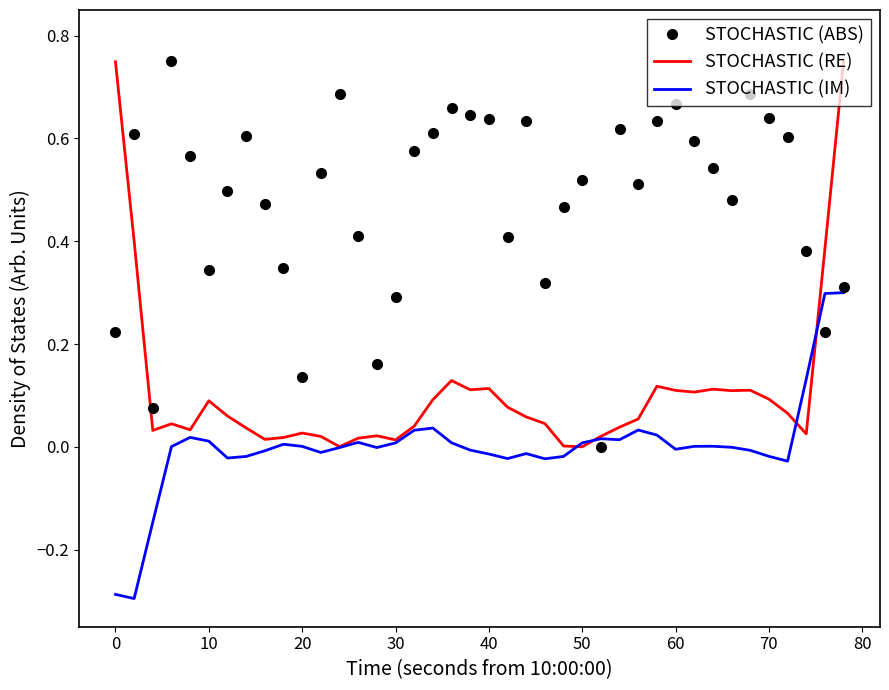

Which series has the largest total across all categories?

STOCHASTIC (ABS)